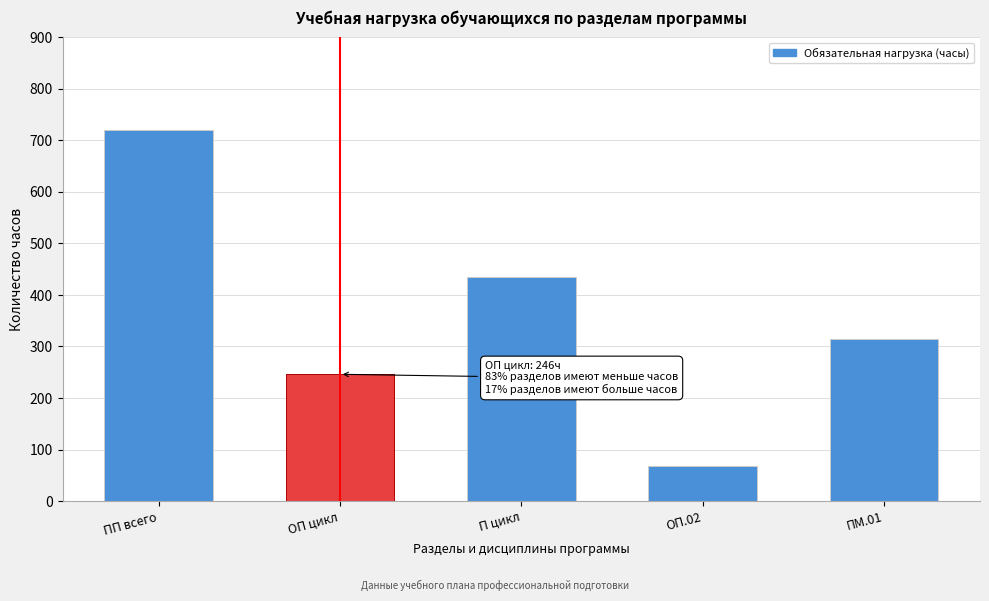

Reading left to right, what are all the values shown in this chart?

720	246	434	68	314